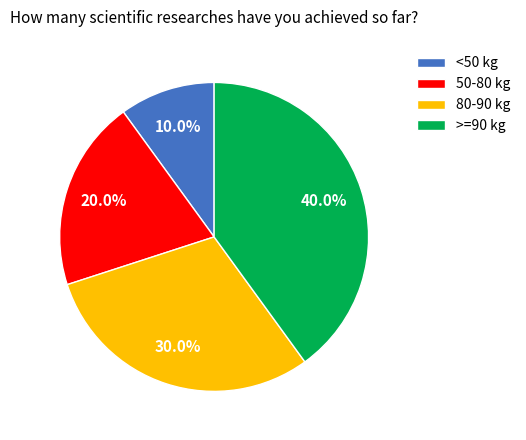

Rank the categories by value from highest to lowest.

>=90 kg, 80-90 kg, 50-80 kg, <50 kg